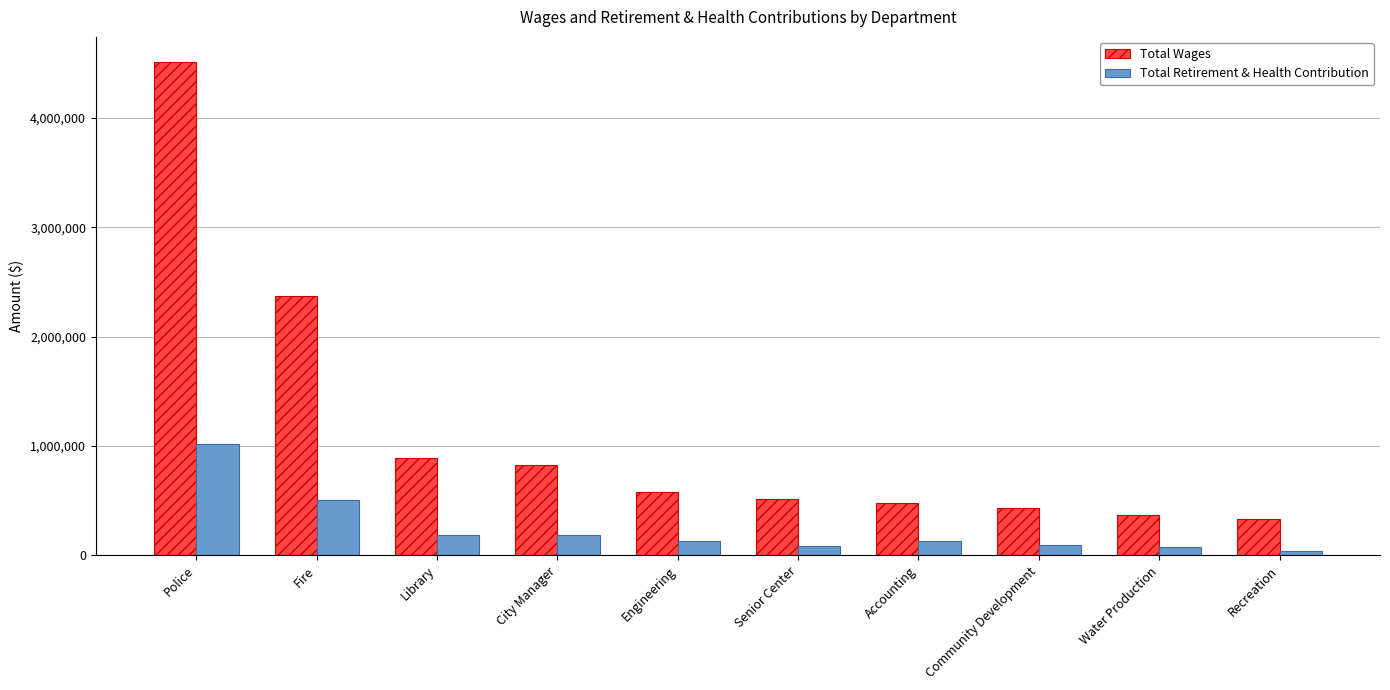

At how many categories does at least one series exceed 3366684?

1